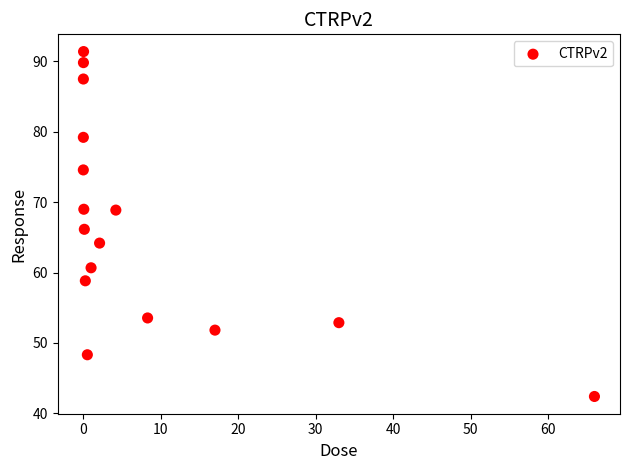

What is the range of X values (max minus min)?

66.0